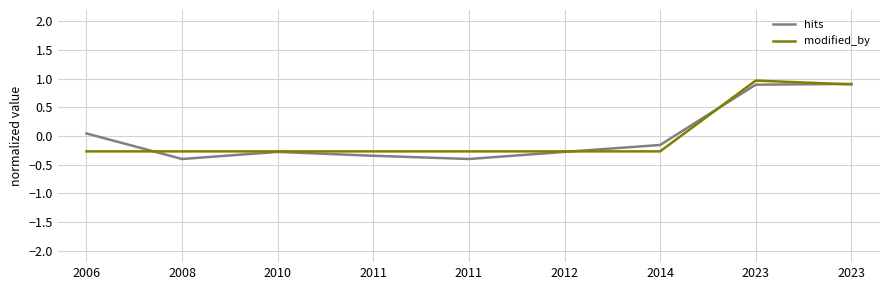

Between which two adjacent categories do modified_by and hits first intersect?

2006 and 2008